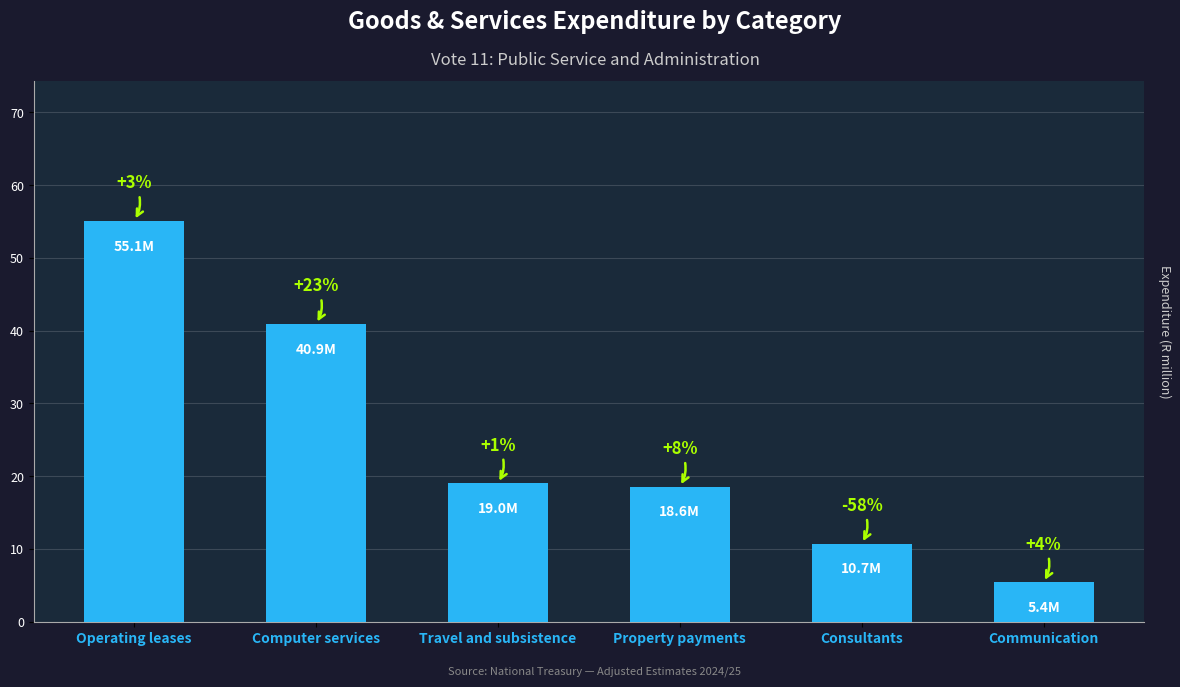

List the labels in order of value, smallest first.

Communication, Consultants, Property payments, Travel and subsistence, Computer services, Operating leases